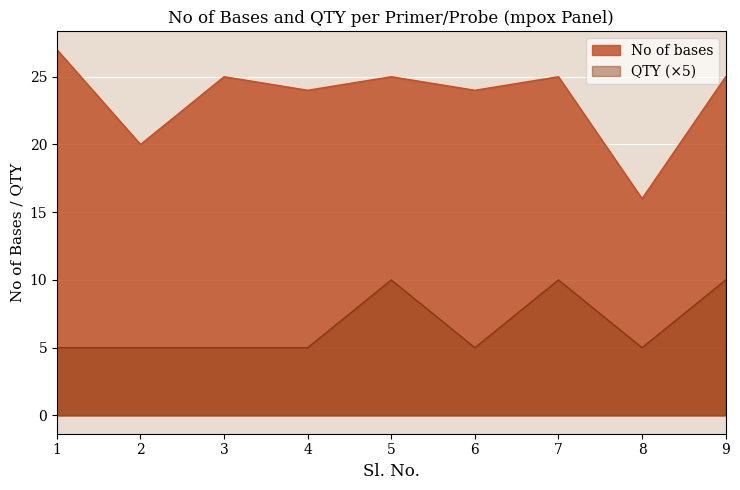

What is the smallest value displayed?

5